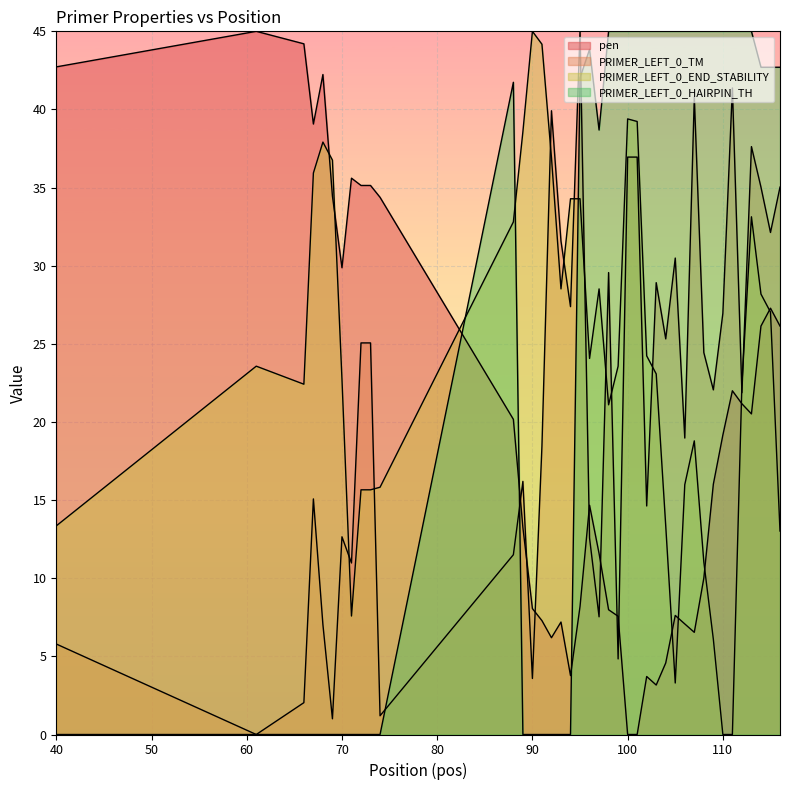

What is the maximum value shown in the chart?

45.0